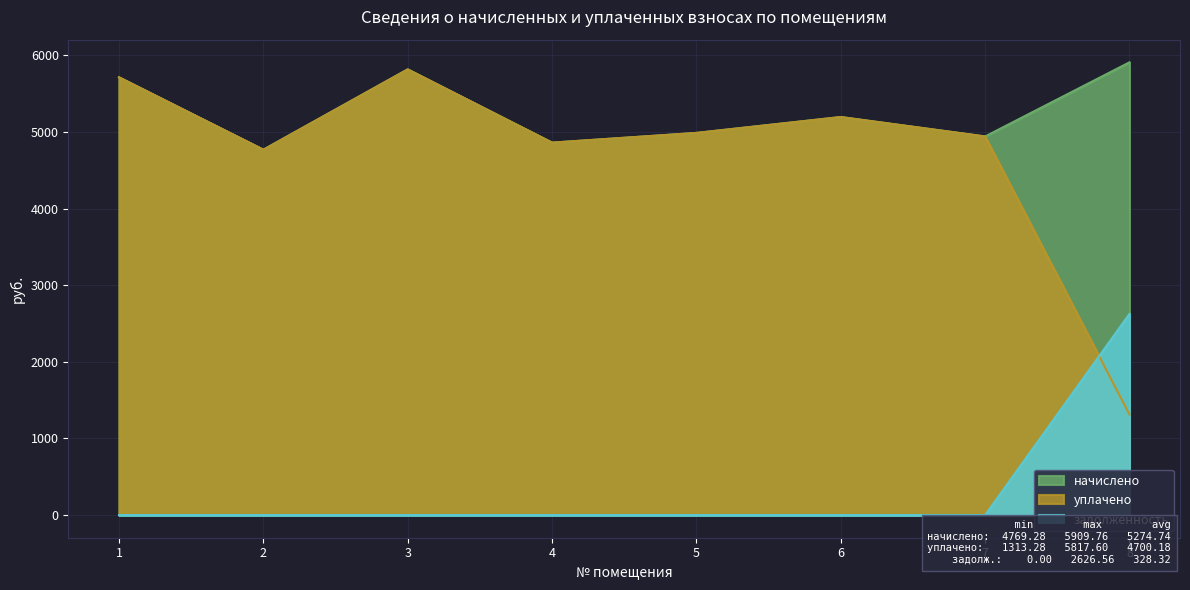

What are all the series names shown in the legend?

начислено, уплачено, задолженность